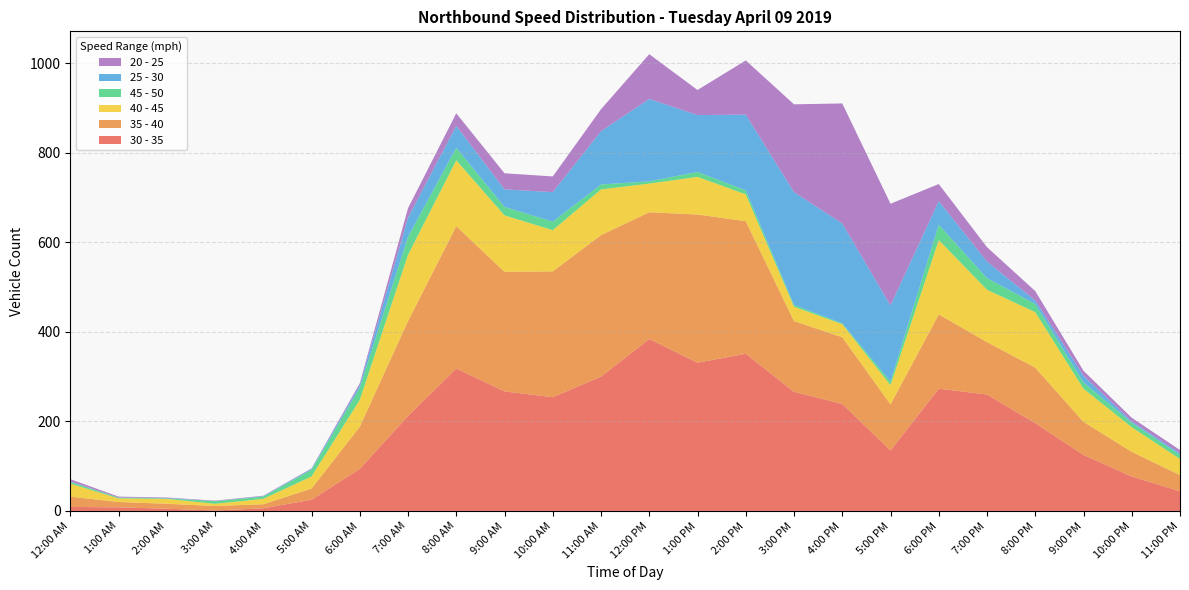

Reading right to left, list all the values displayed in this chart.

30 - 35: 11:00 PM=44	10:00 PM=77	9:00 PM=125	8:00 PM=196	7:00 PM=260	6:00 PM=273	5:00 PM=135	4:00 PM=239	3:00 PM=266	2:00 PM=351	1:00 PM=331	12:00 PM=384	11:00 AM=300	10:00 AM=254	9:00 AM=267	8:00 AM=318	7:00 AM=212	6:00 AM=94	5:00 AM=25	4:00 AM=6	3:00 AM=1	2:00 AM=5	1:00 AM=8	12:00 AM=9
35 - 40: 11:00 PM=36	10:00 PM=55	9:00 PM=74	8:00 PM=124	7:00 PM=117	6:00 PM=166	5:00 PM=103	4:00 PM=149	3:00 PM=158	2:00 PM=296	1:00 PM=331	12:00 PM=283	11:00 AM=316	10:00 AM=281	9:00 AM=267	8:00 AM=318	7:00 AM=212	6:00 AM=94	5:00 AM=25	4:00 AM=9	3:00 AM=10	2:00 AM=11	1:00 AM=12	12:00 AM=23
40 - 45: 11:00 PM=36	10:00 PM=55	9:00 PM=74	8:00 PM=124	7:00 PM=117	6:00 PM=166	5:00 PM=43	4:00 PM=29	3:00 PM=32	2:00 PM=60	1:00 PM=84	12:00 PM=64	11:00 AM=102	10:00 AM=92	9:00 AM=126	8:00 AM=147	7:00 AM=148	6:00 AM=60	5:00 AM=27	4:00 AM=12	3:00 AM=5	2:00 AM=11	1:00 AM=8	12:00 AM=29
45 - 50: 11:00 PM=9	10:00 PM=10	9:00 PM=14	8:00 PM=18	7:00 PM=26	6:00 PM=34	5:00 PM=8	4:00 PM=2	3:00 PM=4	2:00 PM=9	1:00 PM=11	12:00 PM=5	11:00 AM=11	10:00 AM=19	9:00 AM=19	8:00 AM=28	7:00 AM=40	6:00 AM=27	5:00 AM=15	4:00 AM=5	3:00 AM=6	2:00 AM=1	1:00 AM=2	12:00 AM=4
25 - 30: 11:00 PM=4	10:00 PM=3	9:00 PM=15	8:00 PM=8	7:00 PM=37	6:00 PM=53	5:00 PM=170	4:00 PM=223	3:00 PM=252	2:00 PM=169	1:00 PM=127	12:00 PM=184	11:00 AM=119	10:00 AM=66	9:00 AM=39	8:00 AM=49	7:00 AM=43	6:00 AM=6	5:00 AM=2	4:00 AM=1	3:00 AM=0	2:00 AM=1	1:00 AM=0	12:00 AM=1
20 - 25: 11:00 PM=7	10:00 PM=8	9:00 PM=11	8:00 PM=21	7:00 PM=32	6:00 PM=38	5:00 PM=227	4:00 PM=268	3:00 PM=196	2:00 PM=121	1:00 PM=56	12:00 PM=100	11:00 AM=49	10:00 AM=35	9:00 AM=36	8:00 AM=28	7:00 AM=21	6:00 AM=4	5:00 AM=1	4:00 AM=1	3:00 AM=1	2:00 AM=1	1:00 AM=2	12:00 AM=5